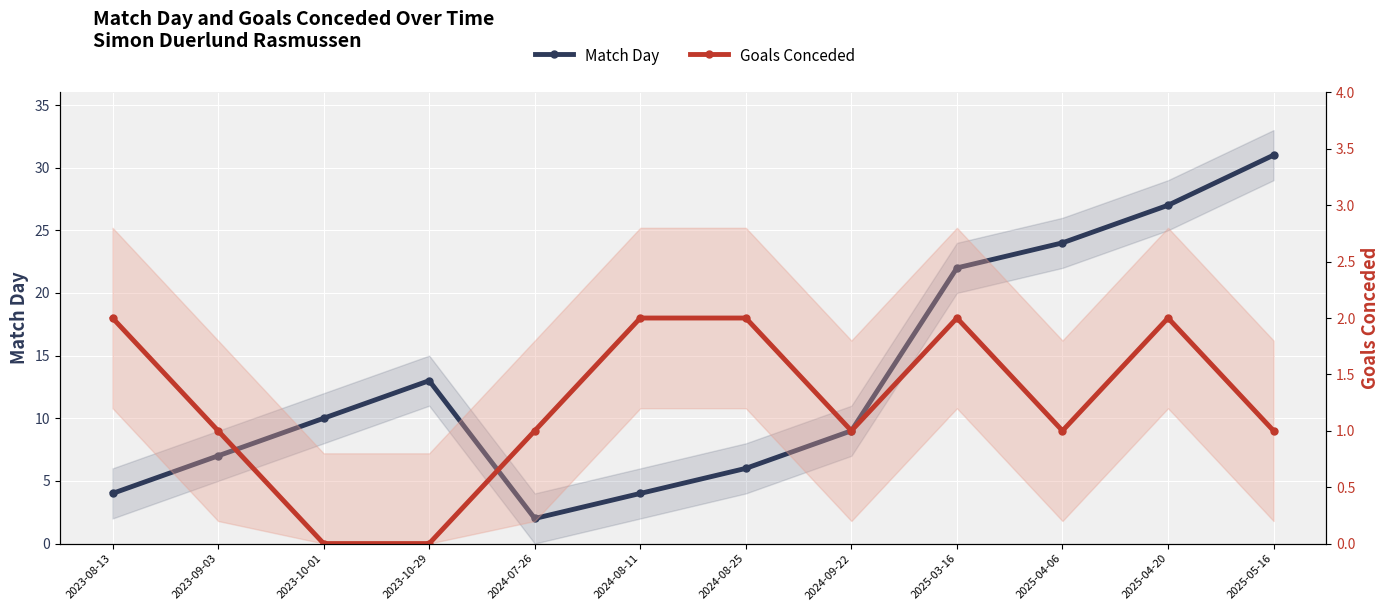

Which label corresponds to the smallest value in the chart?

2023-10-01